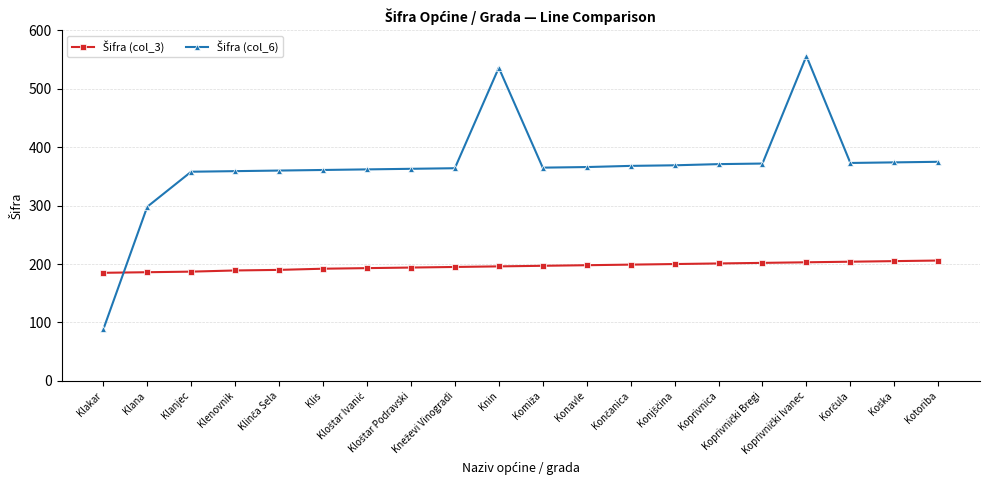

What is the minimum value shown in the chart?

88